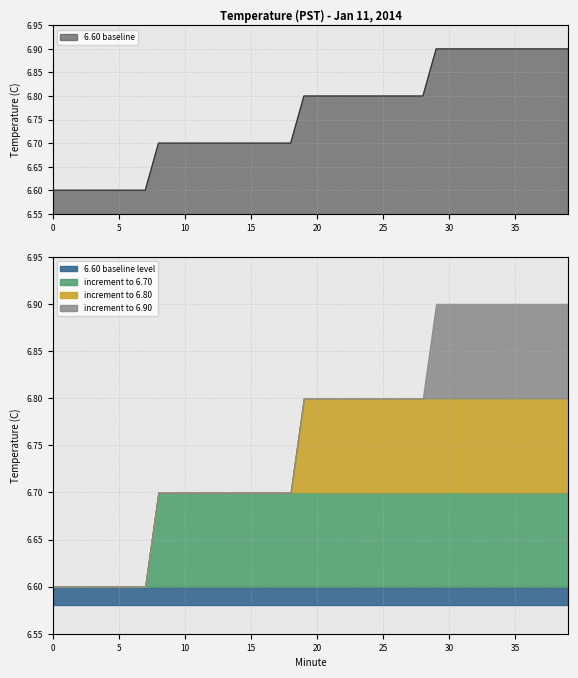

True or false: 6.60 has more than 2 points higher than both neighbors.

False